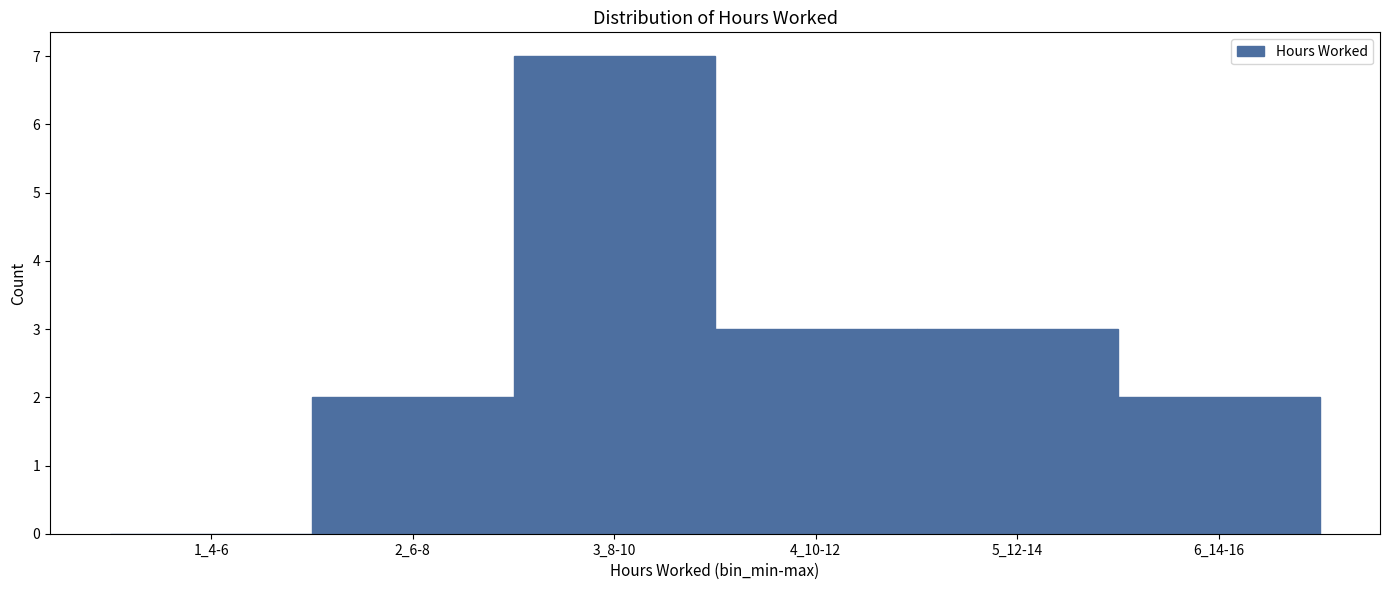

Reading left to right, what are all the values shown in this chart?

1_4-6=0	2_6-8=2	3_8-10=7	4_10-12=3	5_12-14=3	6_14-16=2